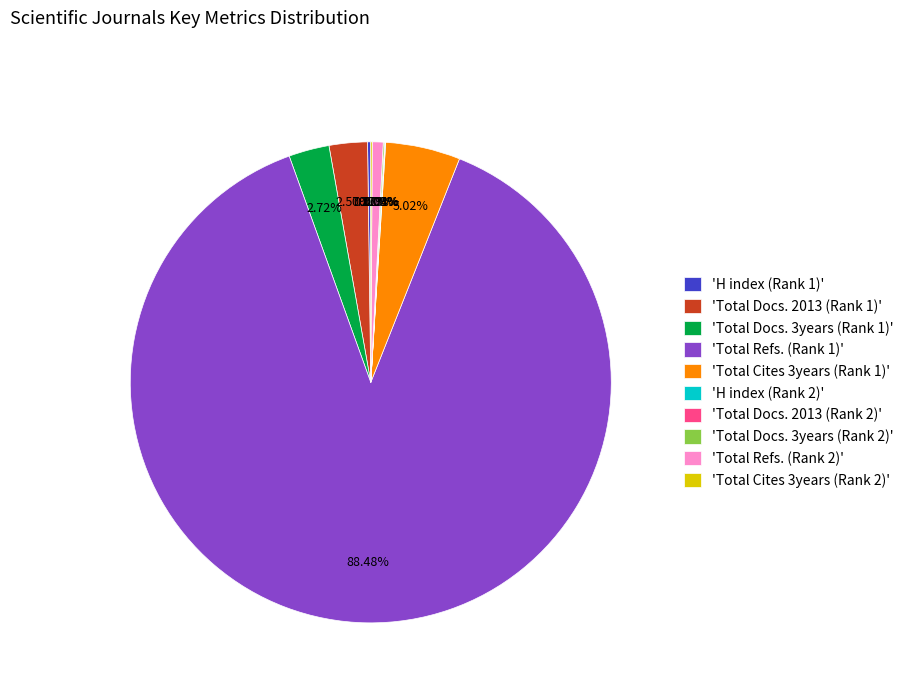

To the nearest percent, what is the average slice percentage?

10%